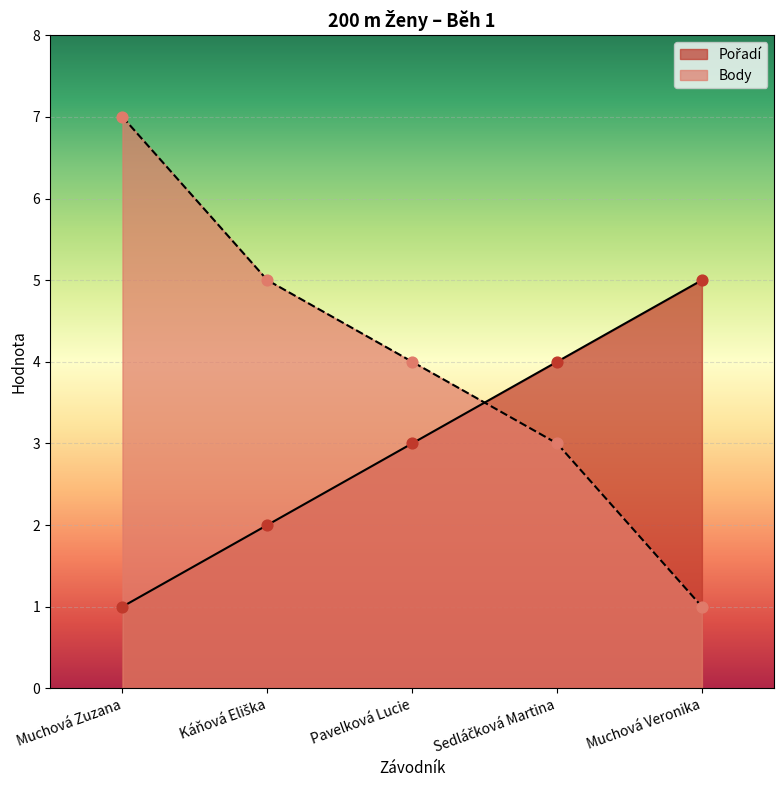

What is the total value across all series at Káňová Eliška?

7